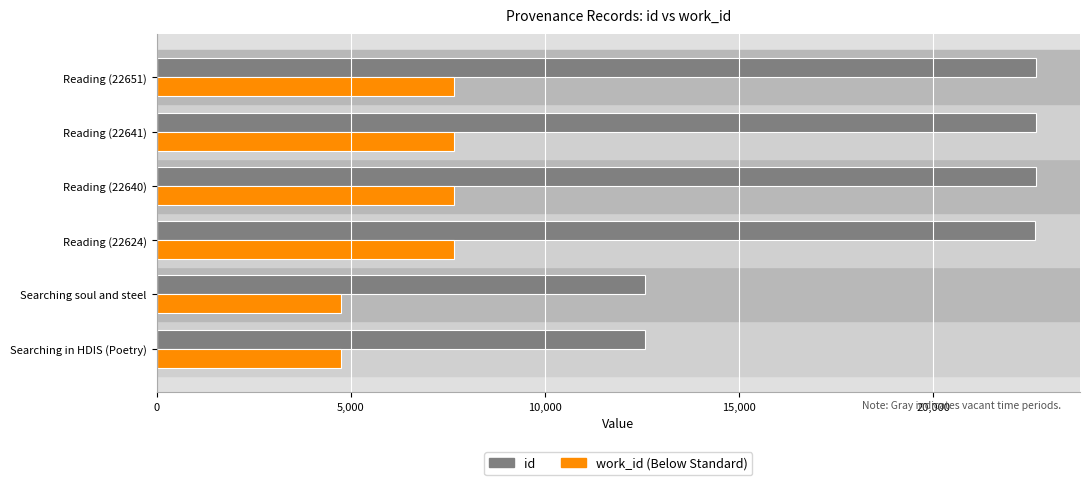

What is the minimum value shown in the chart?

4759